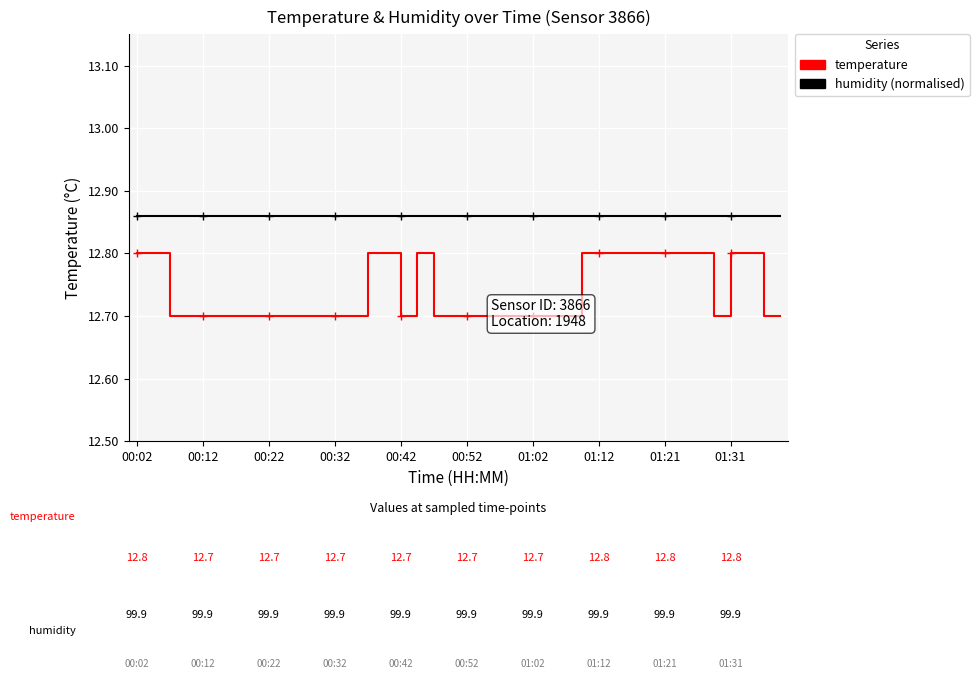

What is the label of the 36th point from the right?

00:12